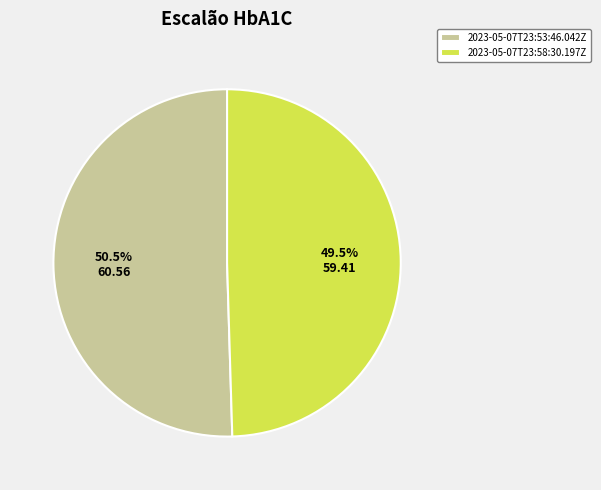

Rank the categories by value from lowest to highest.

2023-05-07T23:58:30.197Z, 2023-05-07T23:53:46.042Z